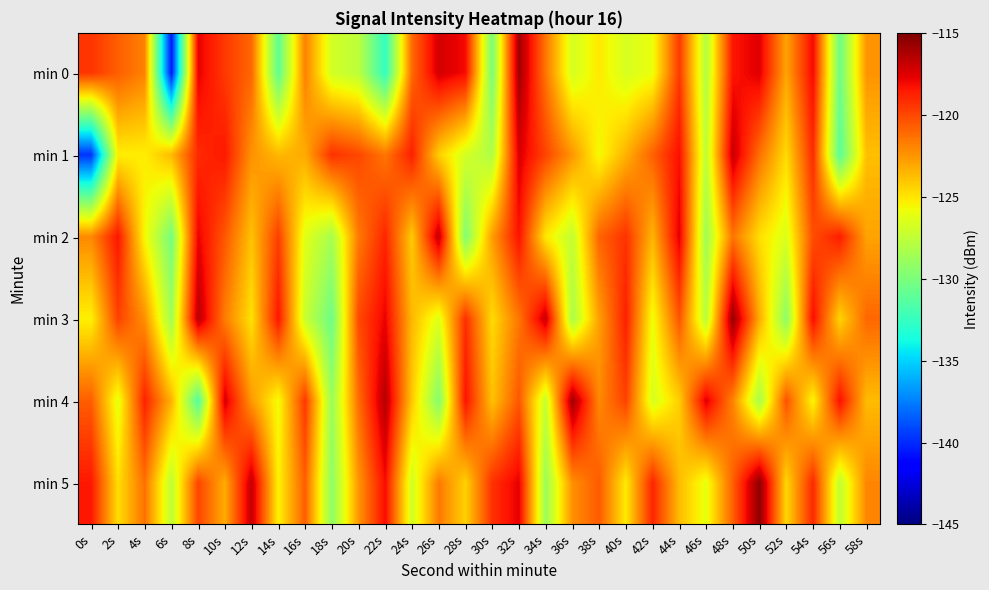

At which category is the sum across all series the highest?

32s